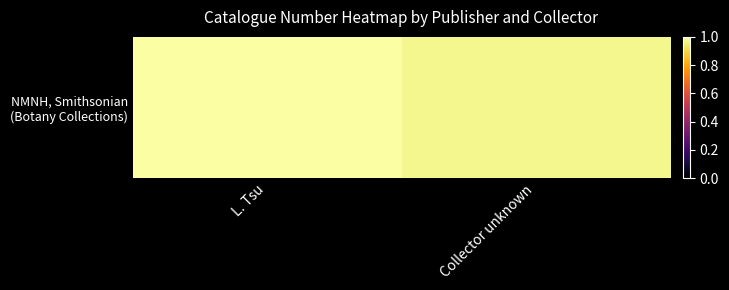

At which label is the value closest to 0?

Collector unknown